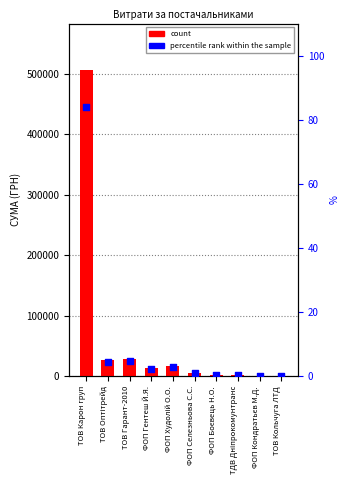

Which series has the widest spread of Y values?

count